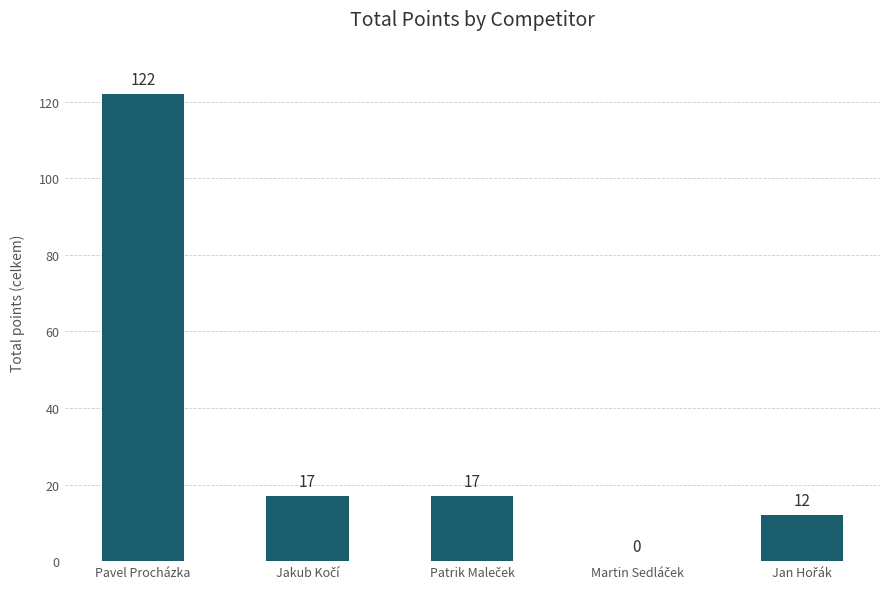

Is it true that the value at Pavel Procházka is 26?

False